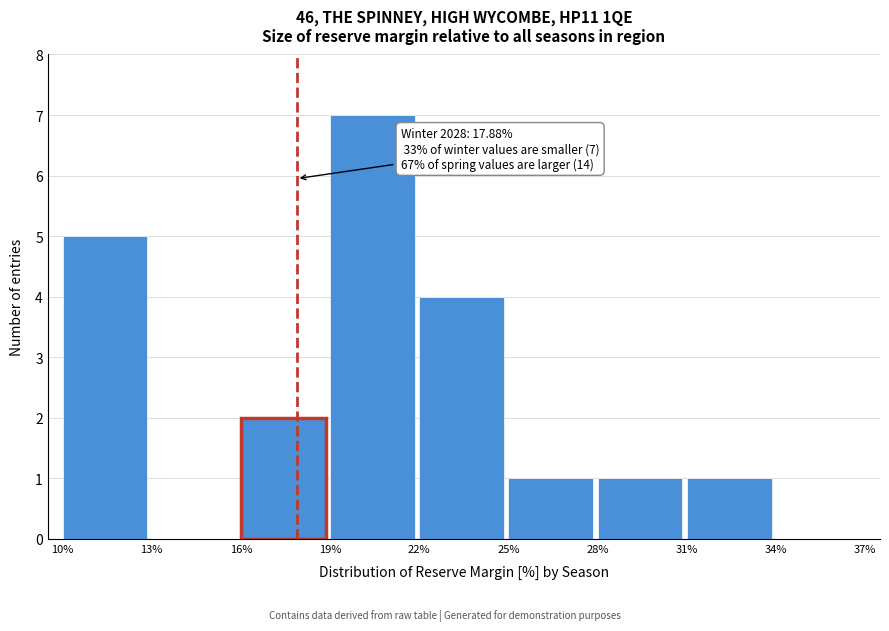

Which range on the x-axis has the tallest bar?

19% to 22%